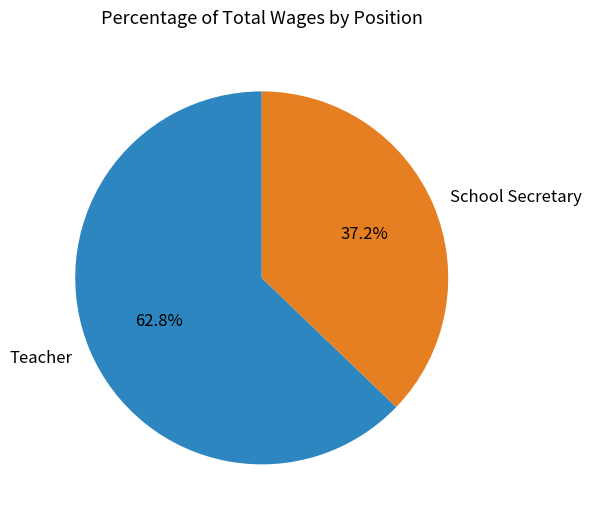

Which category has the smallest portion of the pie?

School Secretary